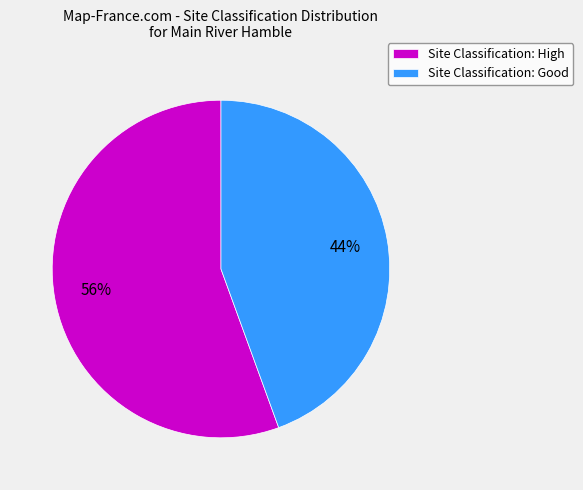

To the nearest percent, what portion does Site Classification: Good represent?

44%